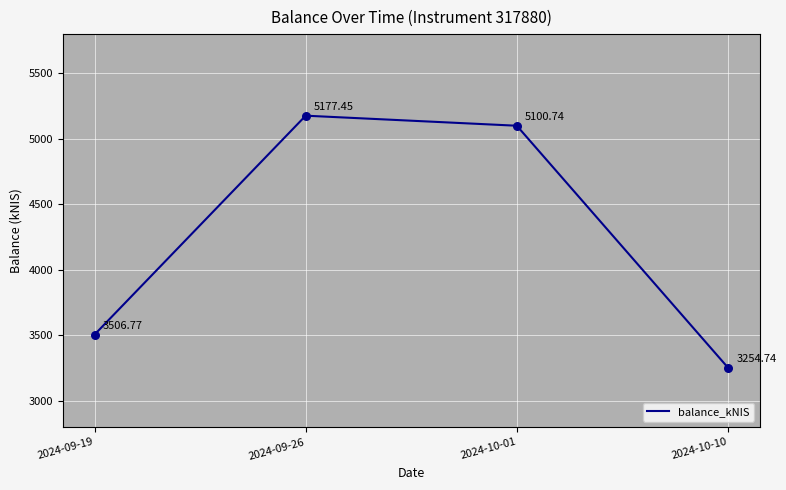

What is the ratio of the value at 2024-10-01 to the value at 2024-09-26?

1.0